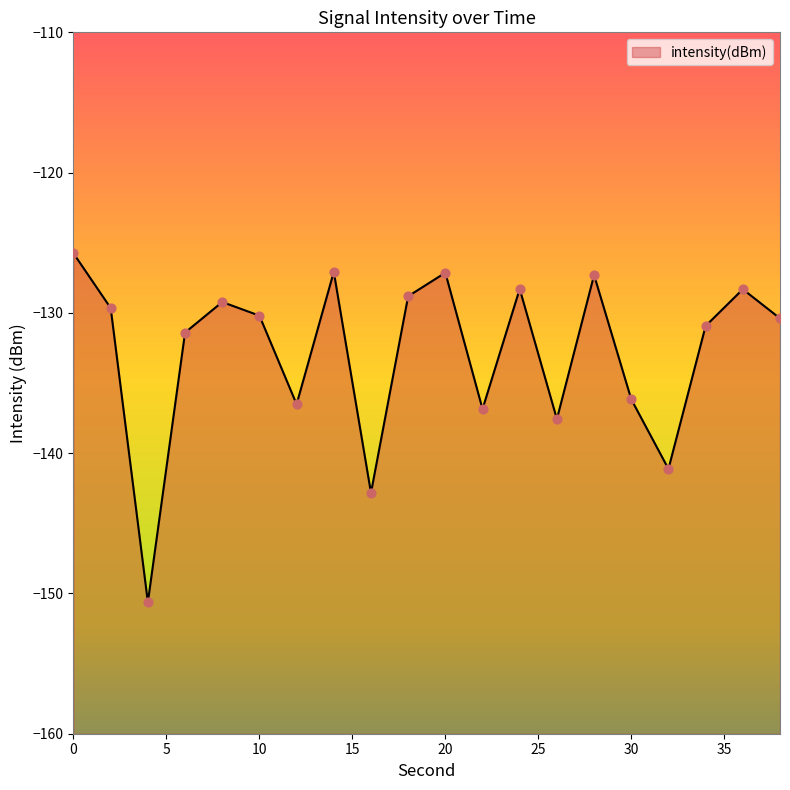

What is the change in value from 26 to 38?

+7.2